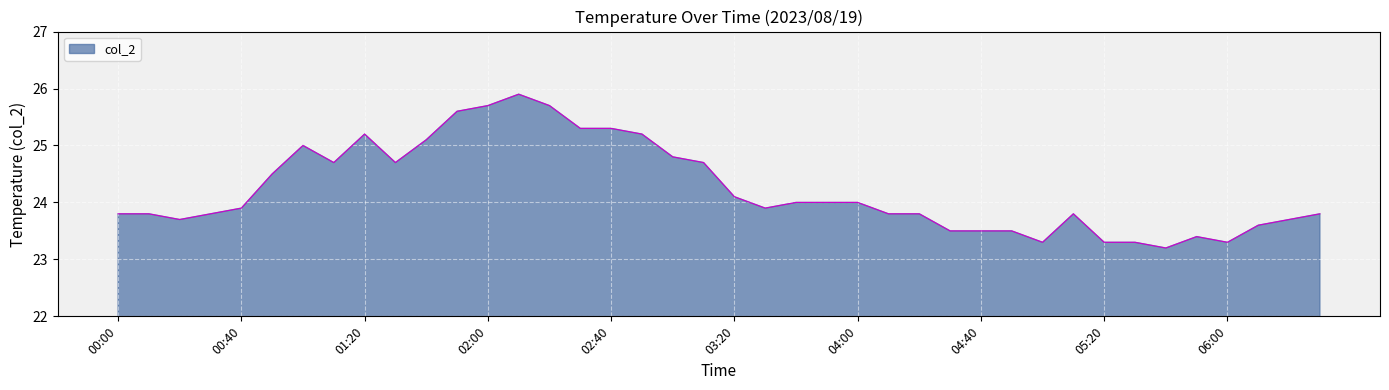

What is the minimum value shown in the chart?

23.2